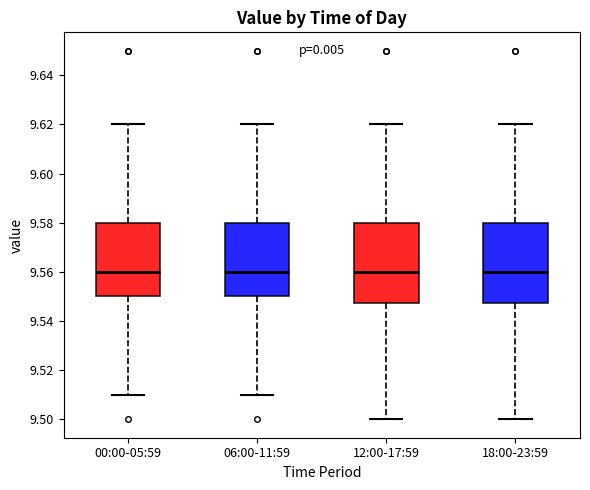

Reading left to right, read every box against the y-axis: the position of its median line, the range the box covers, and the ends of its whiskers. The values are not printed on the chart, so give them approximately, as read against the axis.

00:00-05:59: median 9.560, box 9.550 to 9.580, whiskers 9.510 to 9.620
06:00-11:59: median 9.560, box 9.550 to 9.580, whiskers 9.510 to 9.620
12:00-17:59: median 9.560, box 9.548 to 9.580, whiskers 9.500 to 9.620
18:00-23:59: median 9.560, box 9.548 to 9.580, whiskers 9.500 to 9.620